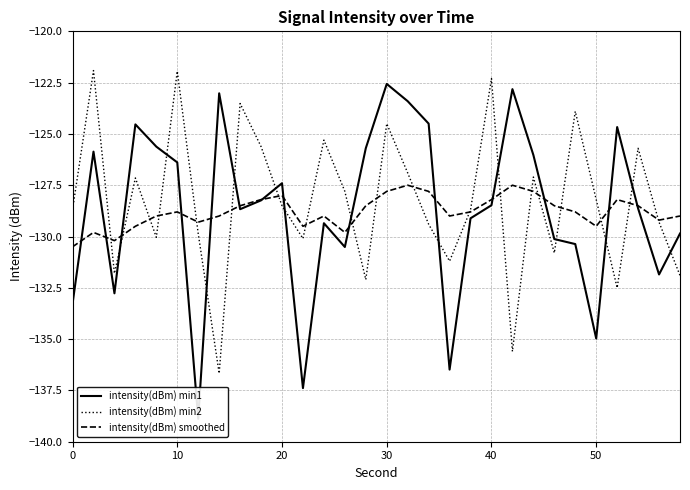

The value of intensity(dBm) smoothed at 20 is -128.0. True or false?

True